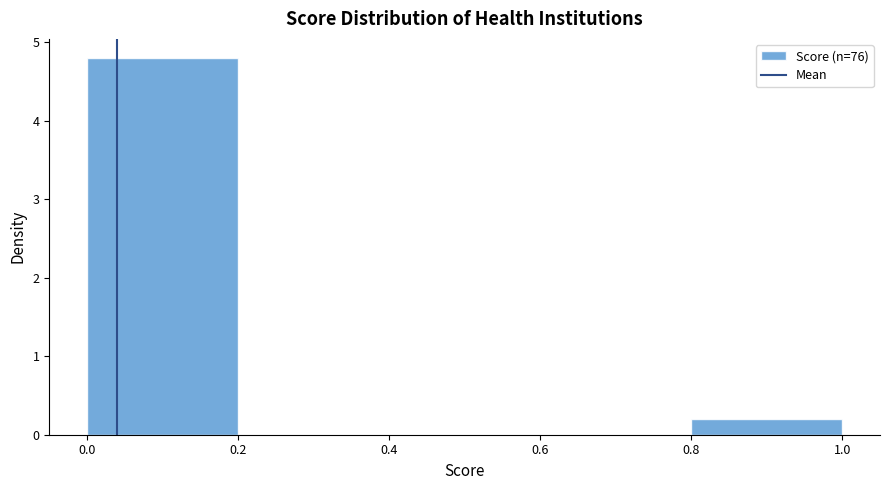

Reading left to right, list every bar in this chart as the range it spans on the x-axis followed by its height. The values are not printed on the chart, so give them approximately, as read against the axis.

0.0 to 0.2: 4.8
0.2 to 0.4: 0
0.4 to 0.6: 0
0.6 to 0.8: 0
0.8 to 1.0: 0.2